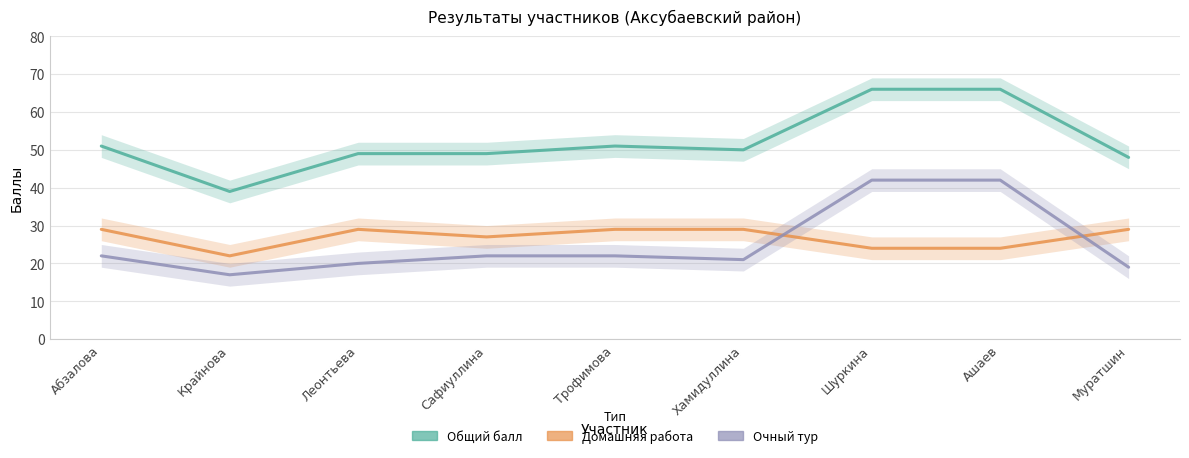

Is it true that Общий балл equals 100 at Шуркина?

False